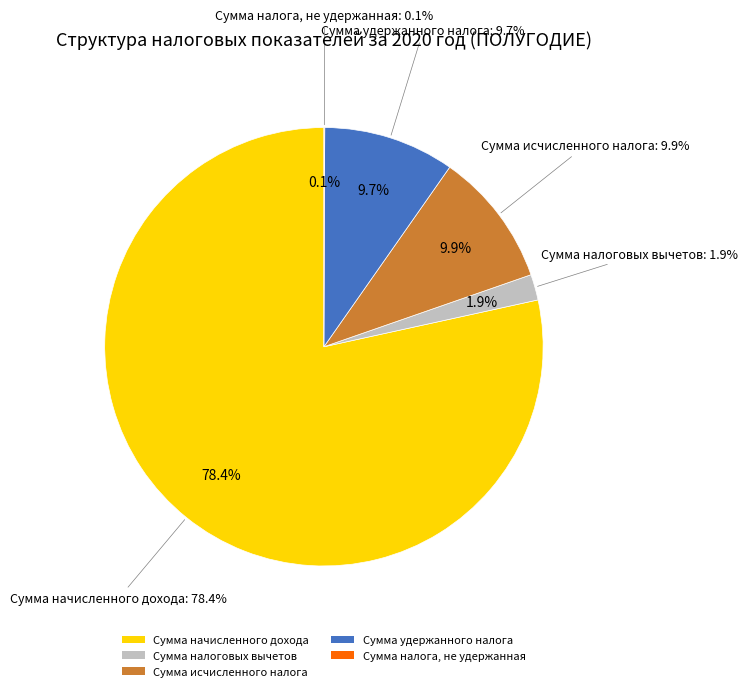

To the nearest percent, what is the difference between the Сумма исчисленного налога and Сумма налоговых вычетов slice percentages?

8%